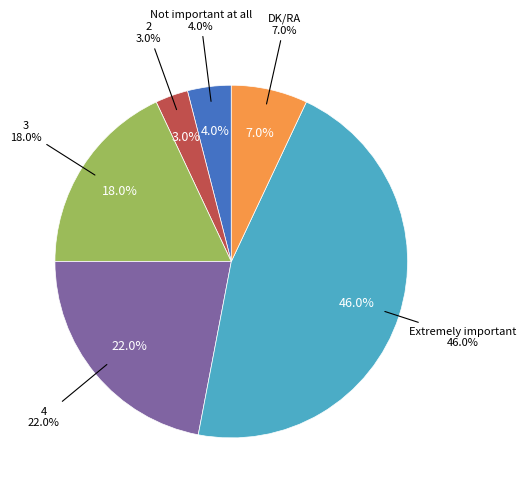

To the nearest percent, what percentage of the pie is Extremely important?

46%